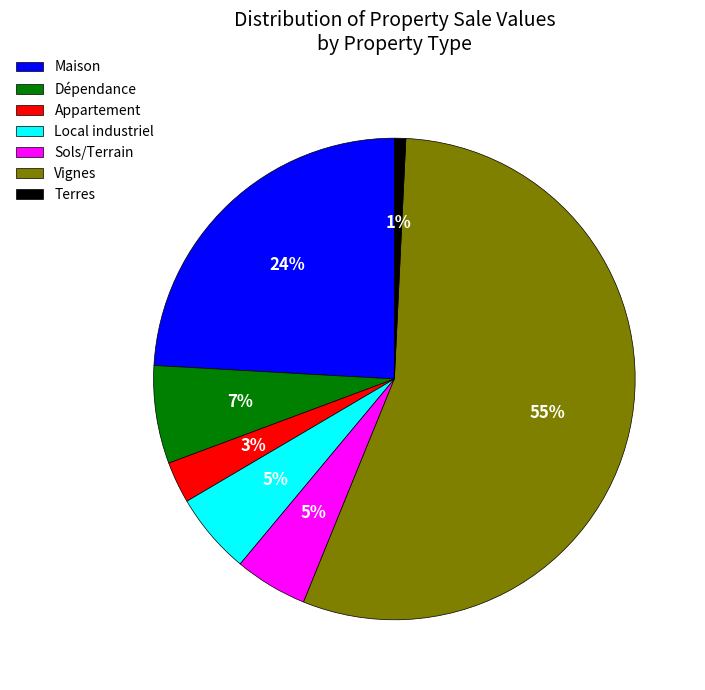

To the nearest percent, what is the average slice percentage?

14%